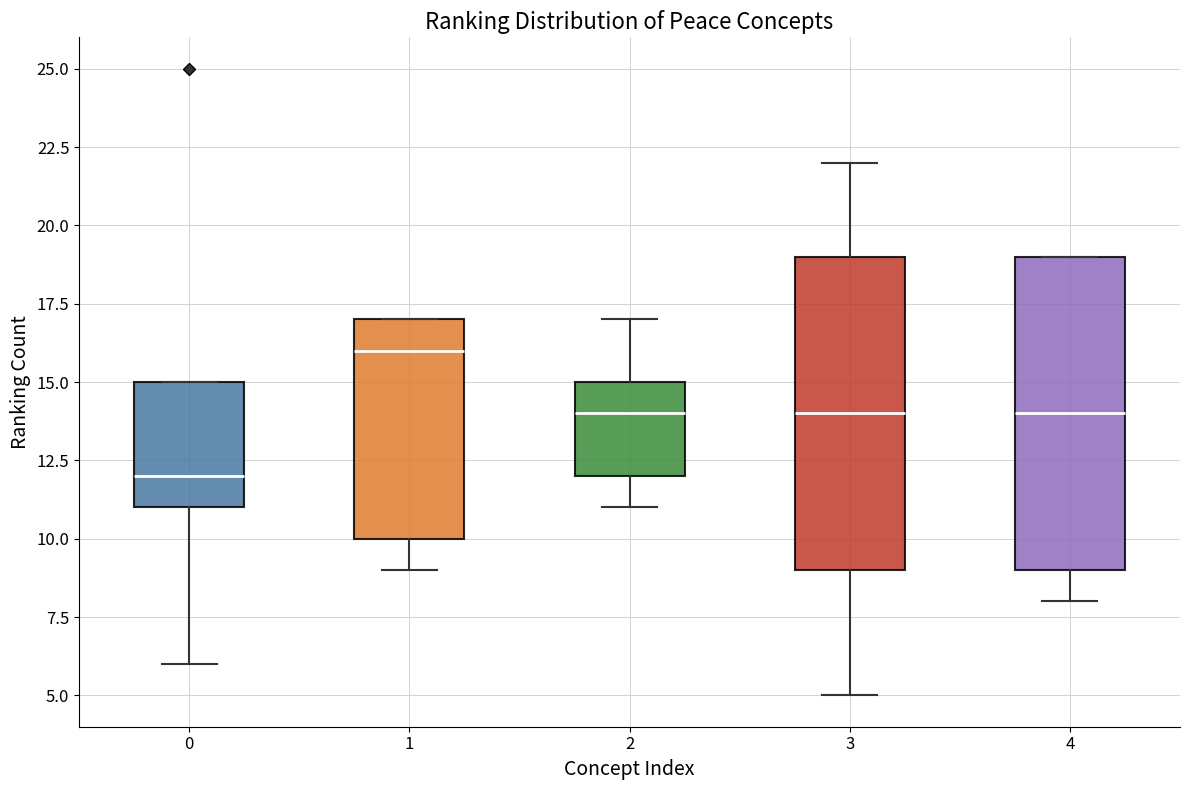

Reading left to right, read every box against the y-axis: the position of its median line, the range the box covers, and the ends of its whiskers. The values are not printed on the chart, so give them approximately, as read against the axis.

0: median 12, box 11 to 15, whiskers 6 to 15
1: median 16, box 10 to 17, whiskers 9 to 17
2: median 14, box 12 to 15, whiskers 11 to 17
3: median 14, box 9 to 19, whiskers 5 to 22
4: median 14, box 9 to 19, whiskers 8 to 19